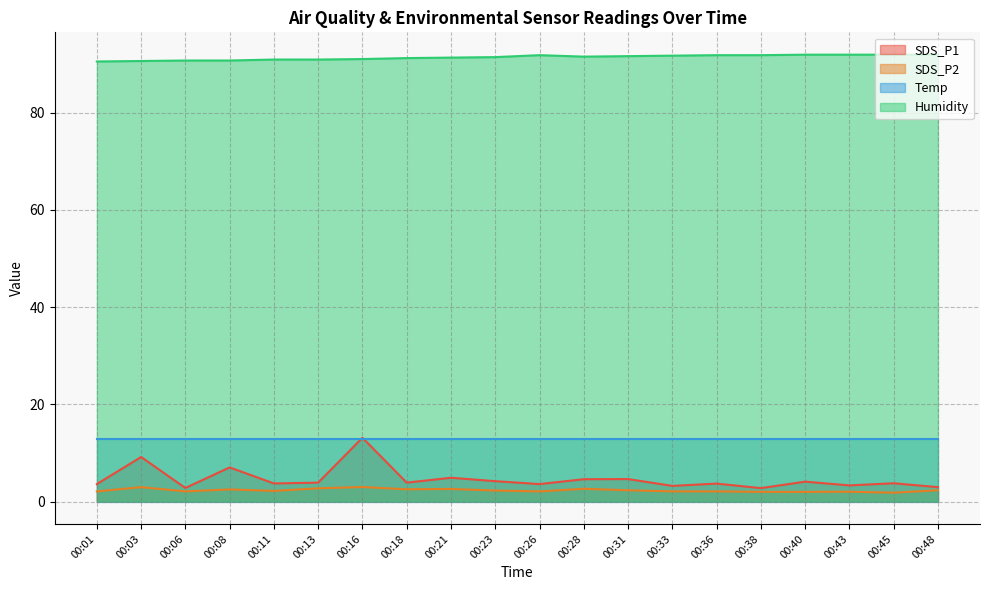

How many interior local peaks does the Humidity series have?

1